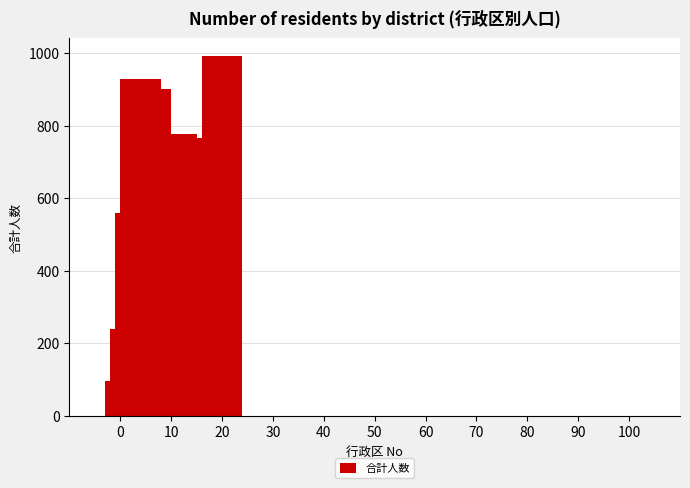

What is the smallest value displayed?

96